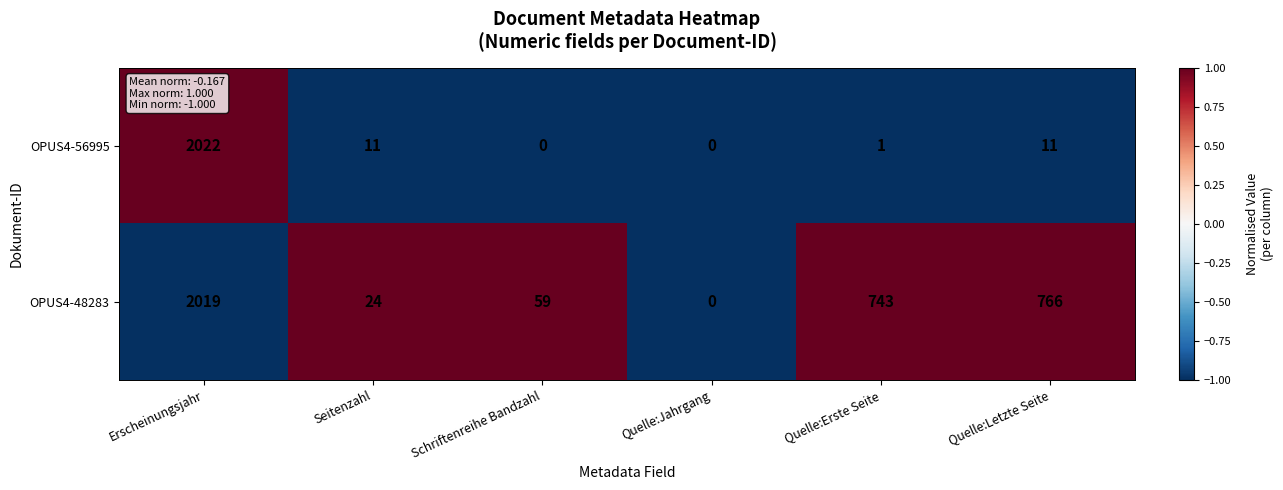

Reading right to left, what are all the values shown in this chart?

OPUS4-56995: Quelle:Letzte Seite=11	Quelle:Erste Seite=1	Quelle:Jahrgang=0	Schriftenreihe Bandzahl=0	Seitenzahl=11	Erscheinungsjahr=2022
OPUS4-48283: Quelle:Letzte Seite=766	Quelle:Erste Seite=743	Quelle:Jahrgang=0	Schriftenreihe Bandzahl=59	Seitenzahl=24	Erscheinungsjahr=2019